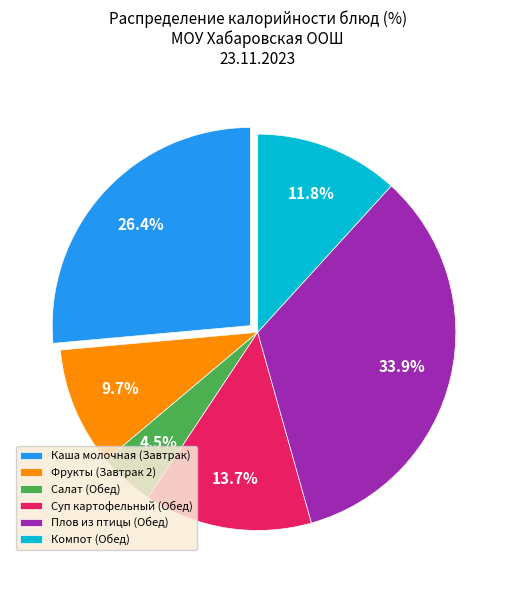

Count the number of slices in the pie.

6